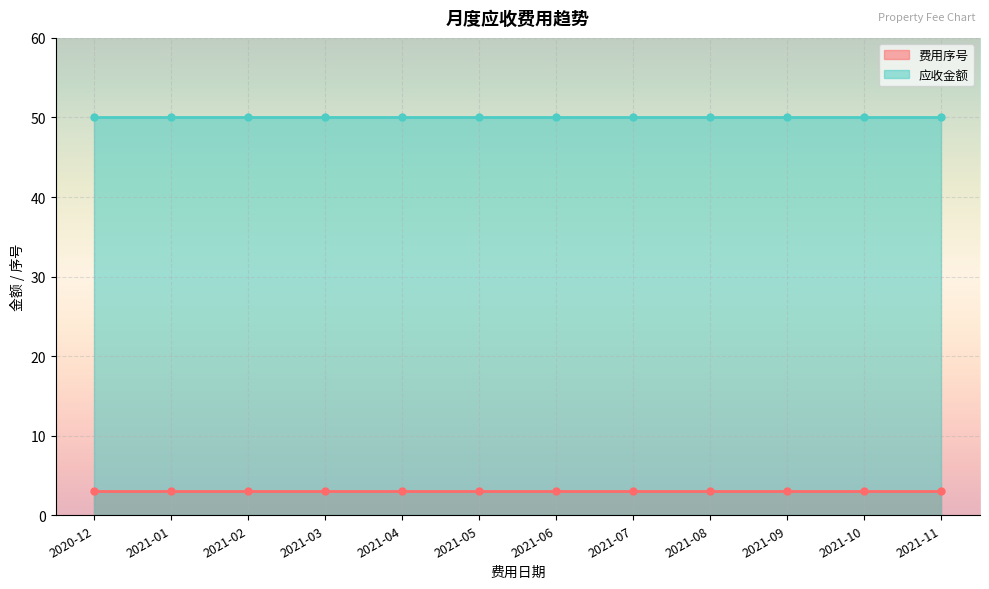

Between 2020-12 and 2021-11, which is larger?

2020-12